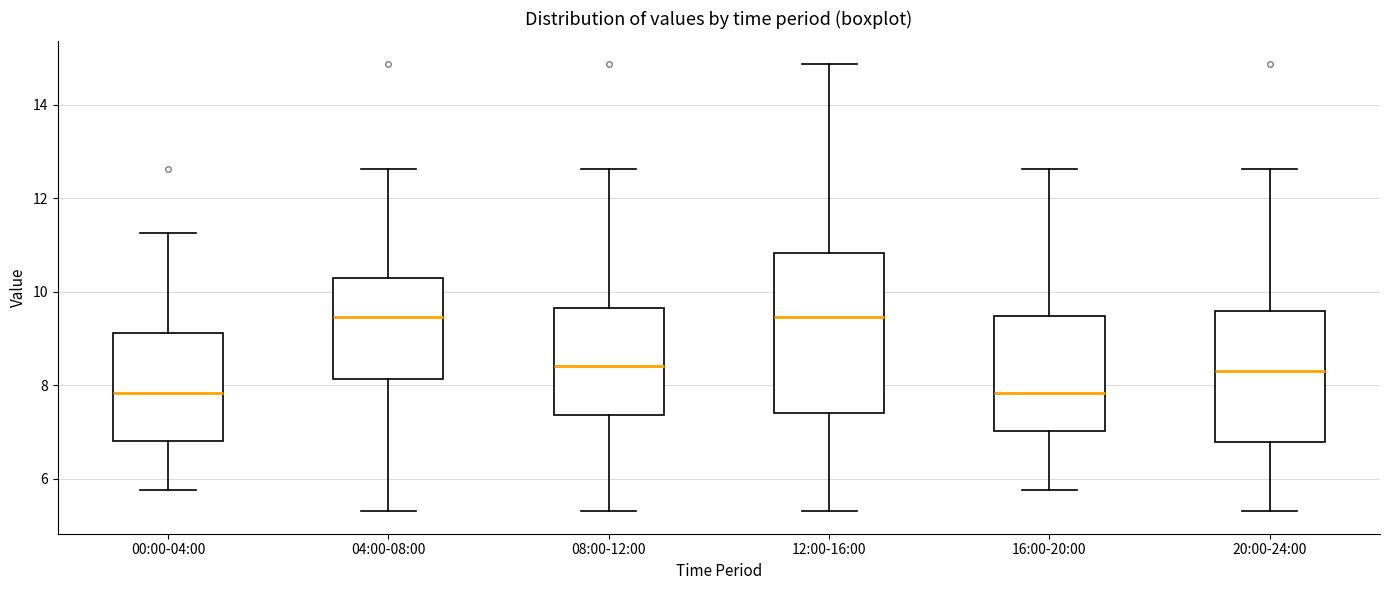

Where does the lower whisker of the box for 04:00-08:00 end on the y-axis? The values are not printed on the chart, so give them approximately, as read against the axis.

5.4